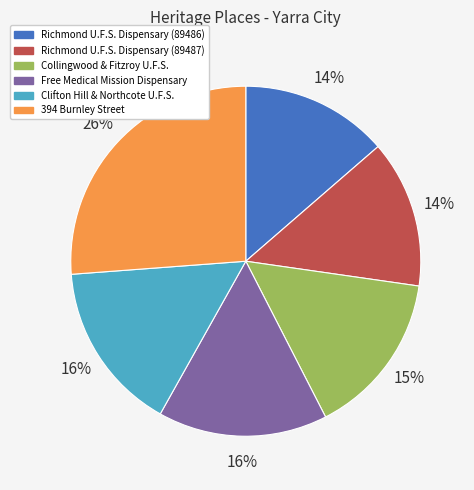

Which has a higher value, Free Medical Mission Dispensary or Richmond U.F.S. Dispensary (89486)?

Free Medical Mission Dispensary